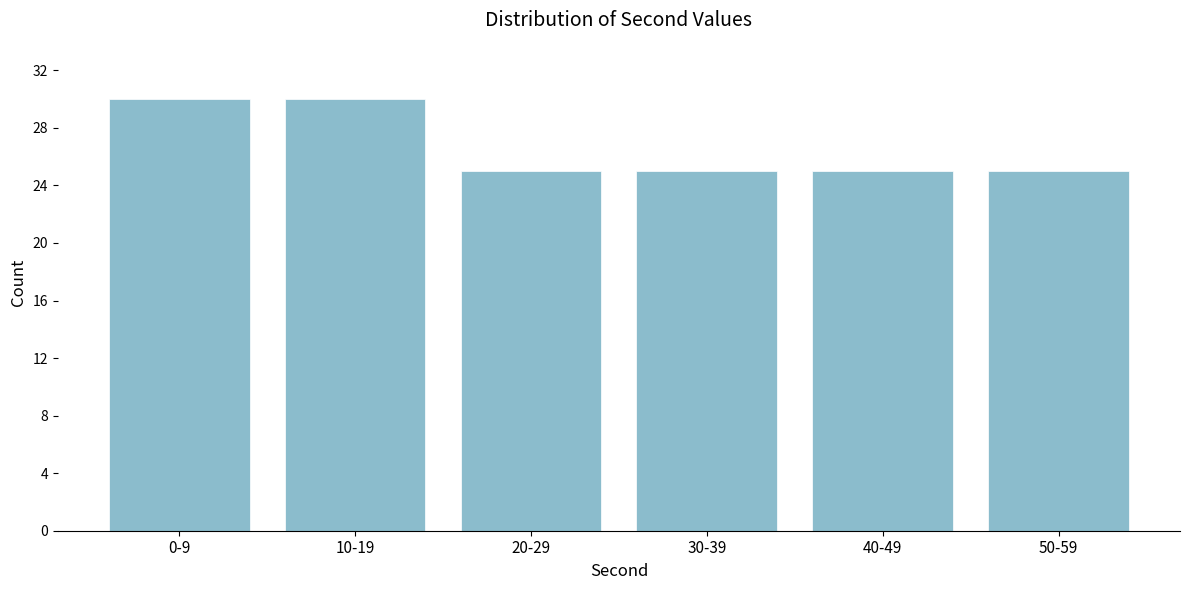

Reading left to right, list all the values displayed in this chart.

0-9=30	10-19=30	20-29=25	30-39=25	40-49=25	50-59=25